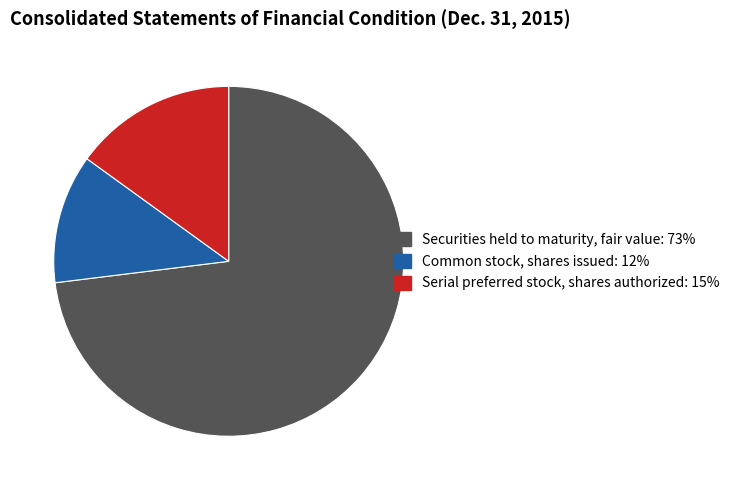

Which has a higher value, Securities held to maturity, fair value or Common stock, shares issued?

Securities held to maturity, fair value